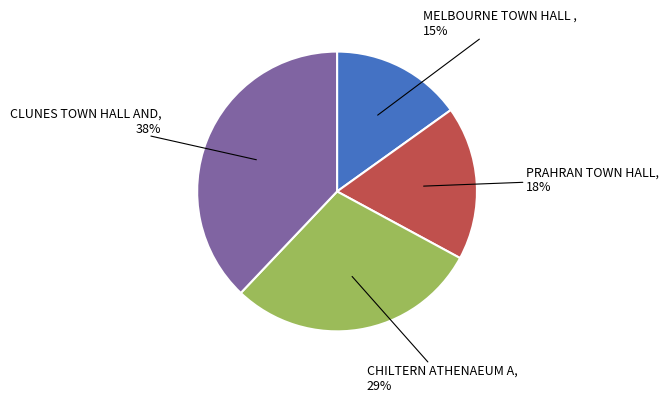

To the nearest percent, what is the difference between the largest and smallest slice percentages?

23%